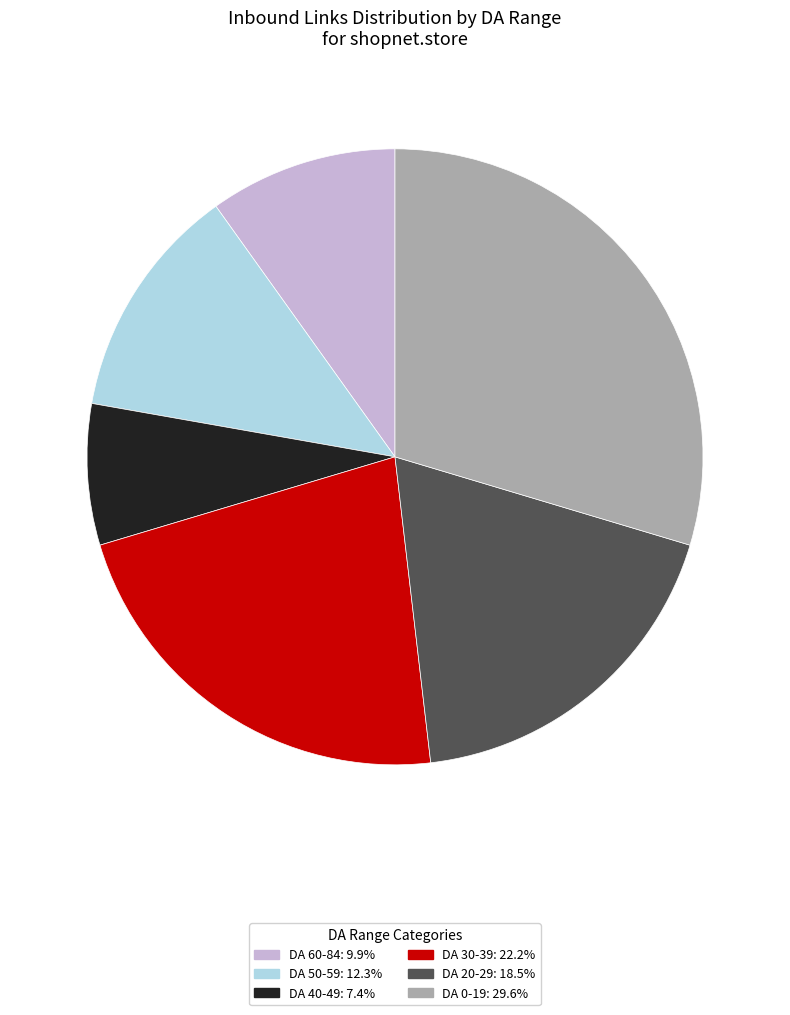

Does any single category account for the majority?

No